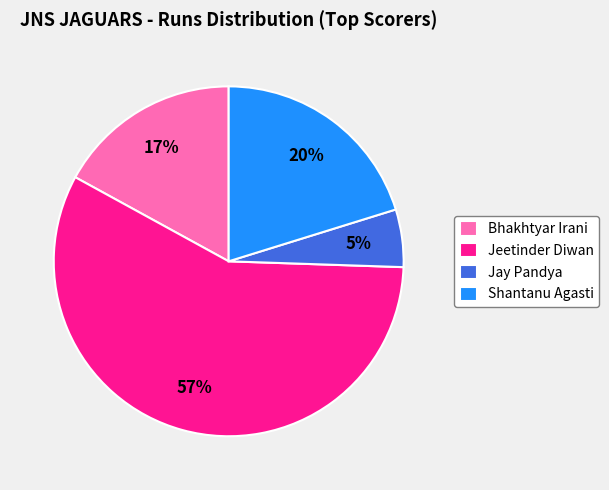

How many segments does this pie chart have?

4